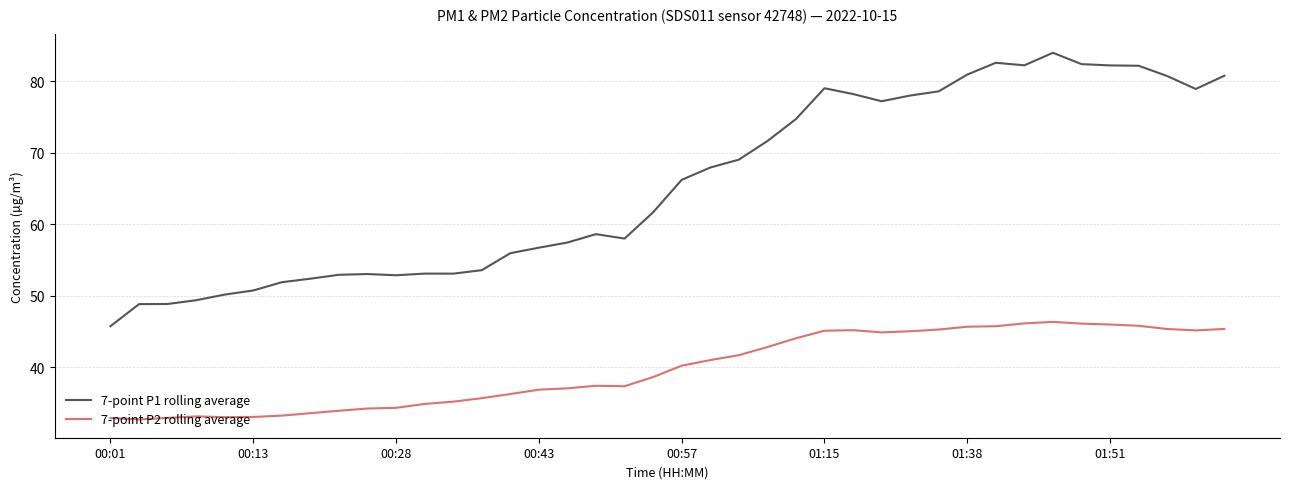

What is the highest value of the 7-point P2 rolling average series?

46.3